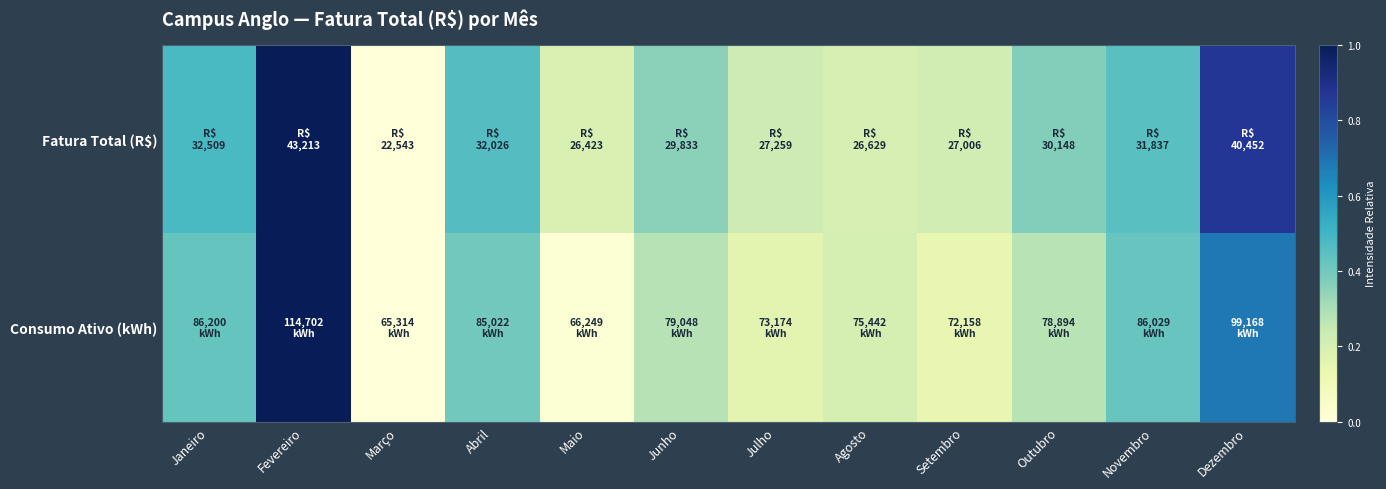

At which category is the sum across all series the highest?

Fevereiro